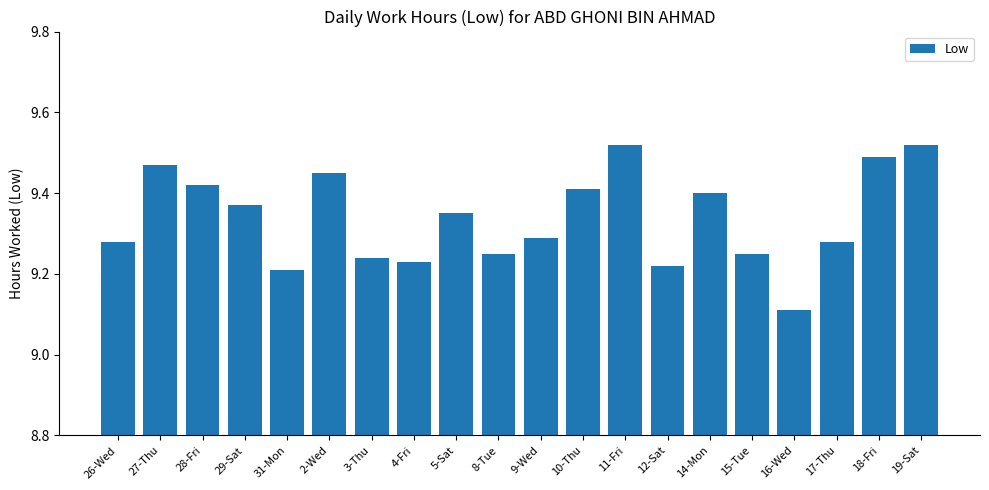

Count the values in the range 9 to 10.

20